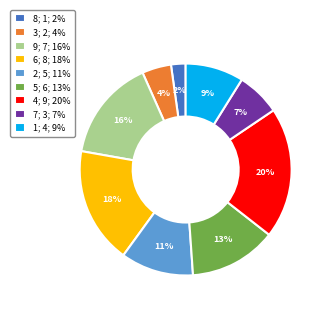

Does any single category account for the majority?

No